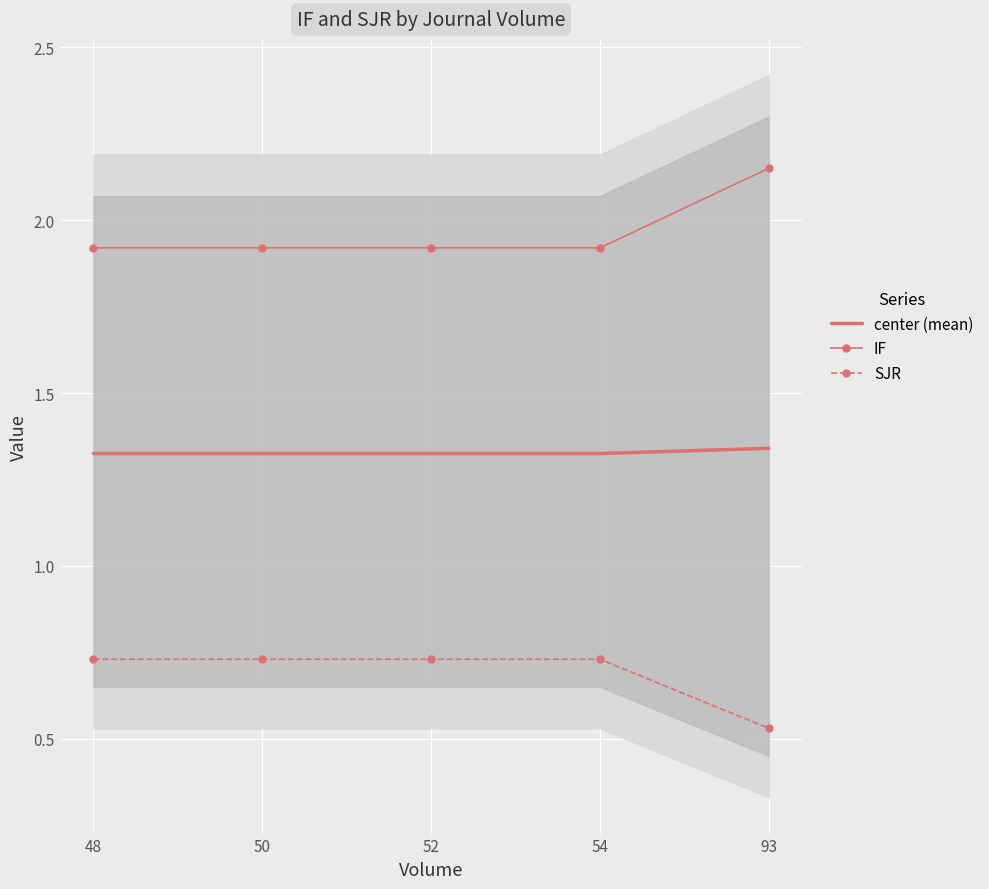

List the series in order of their peak value, lowest first.

SJR, center (mean), IF